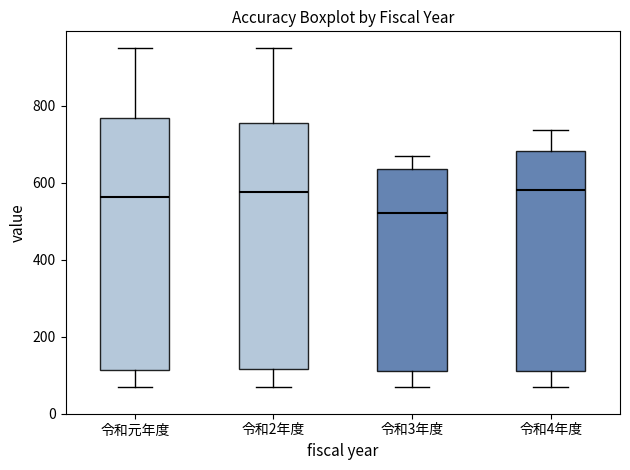

Reading left to right, transcribe this box plot: for each box, give where its median line is, the range the box spans, and where its two whiskers end, as read against the y-axis. The values are not printed on the chart, so give them approximately, as read against the axis.

令和元年度: median 560, box 120 to 760, whiskers 80 to 960
令和2年度: median 580, box 120 to 760, whiskers 80 to 960
令和3年度: median 520, box 120 to 640, whiskers 80 to 680
令和4年度: median 580, box 120 to 680, whiskers 80 to 740